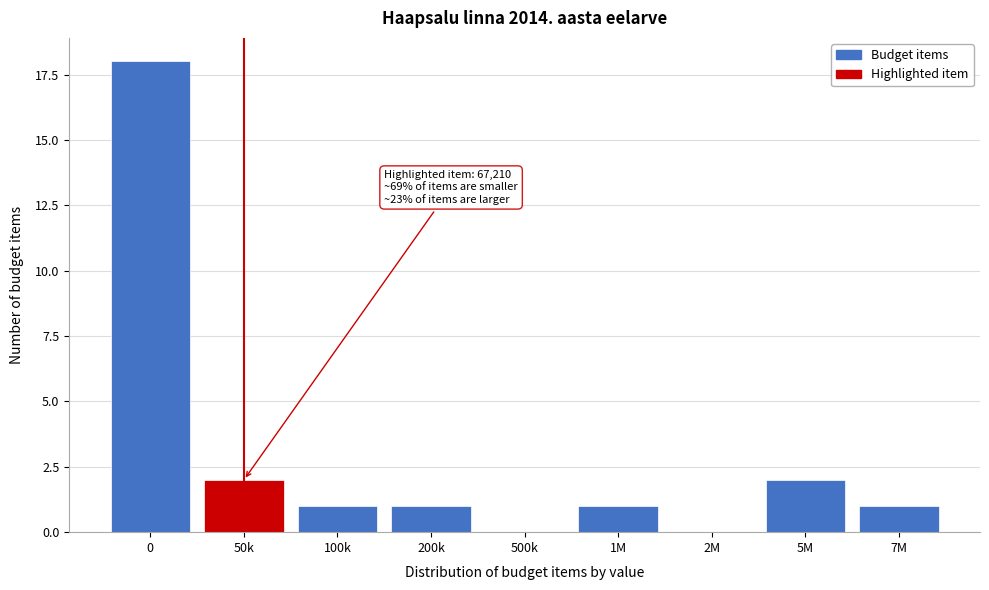

Reading right to left, transcribe all the data shown in this chart.

7M=1	5M=2	2M=0	1M=1	500k=0	200k=1	100k=1	50k=2	0=18